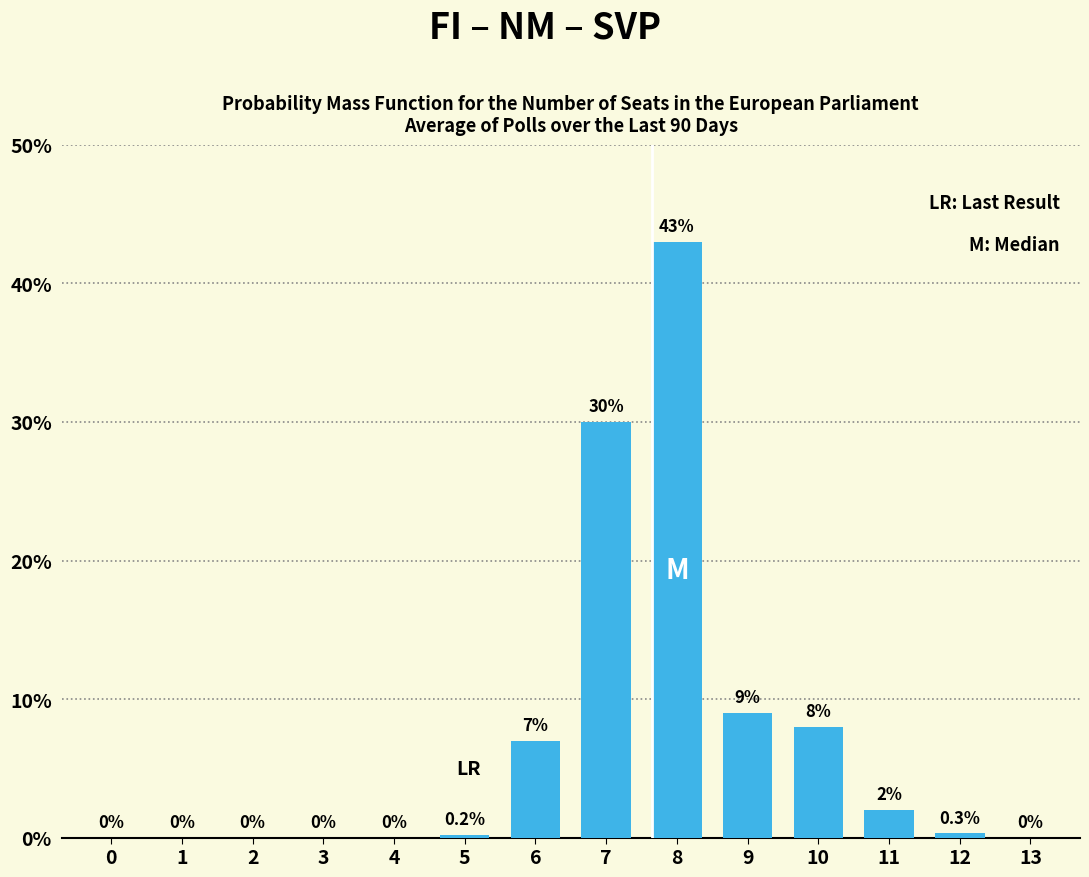

Reading right to left, transcribe all the data shown in this chart.

13=0.0	12=0.3	11=2.0	10=8.0	9=9.0	8=43.0	7=30.0	6=7.0	5=0.2	4=0.0	3=0.0	2=0.0	1=0.0	0=0.0